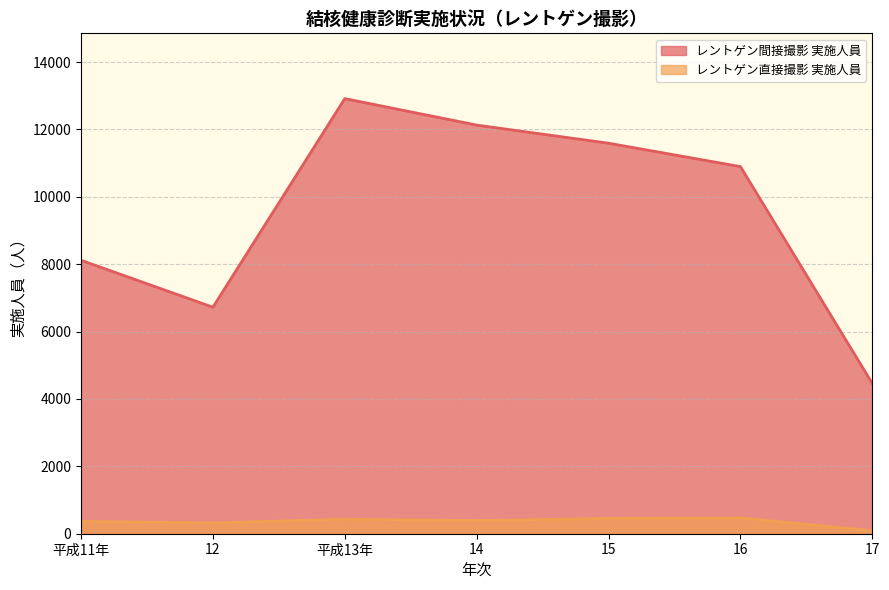

Is it true that レントゲン直接撮影 実施人員 equals 432 at 平成13年?

True